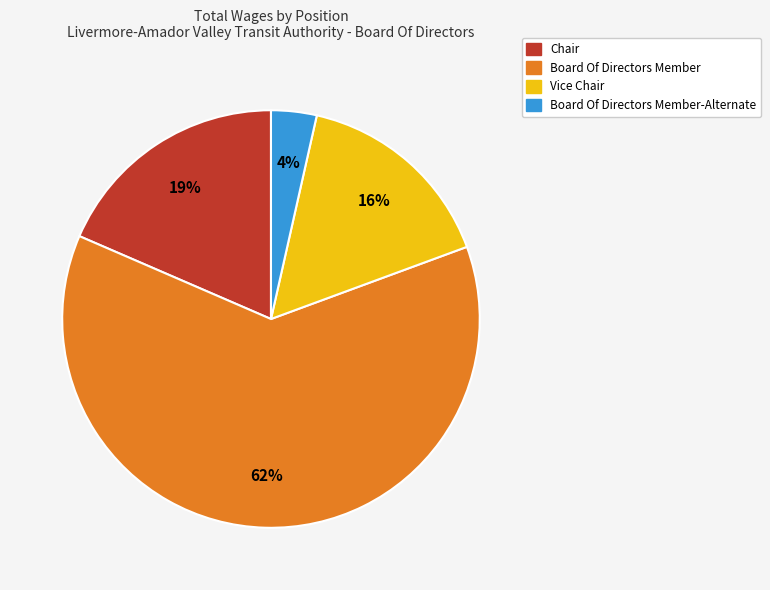

Does any single category account for the majority?

Yes